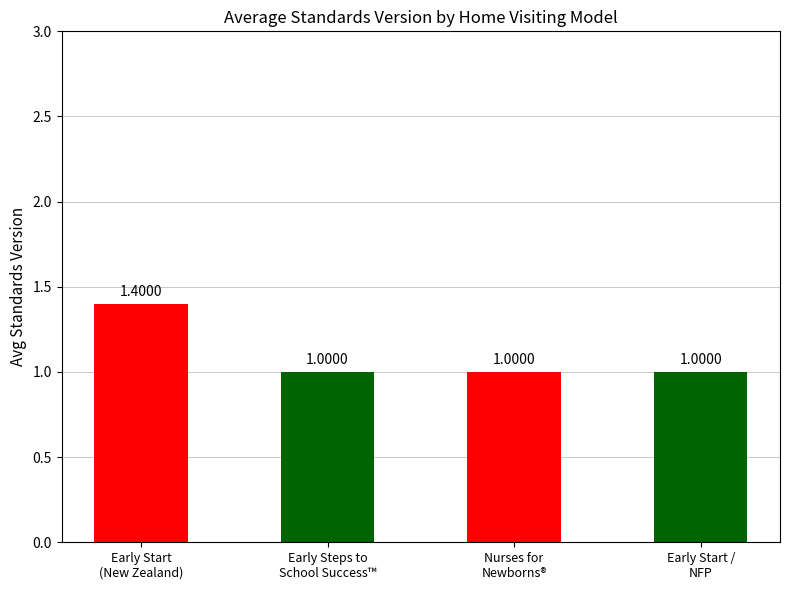

What is the greatest value displayed?

1.4